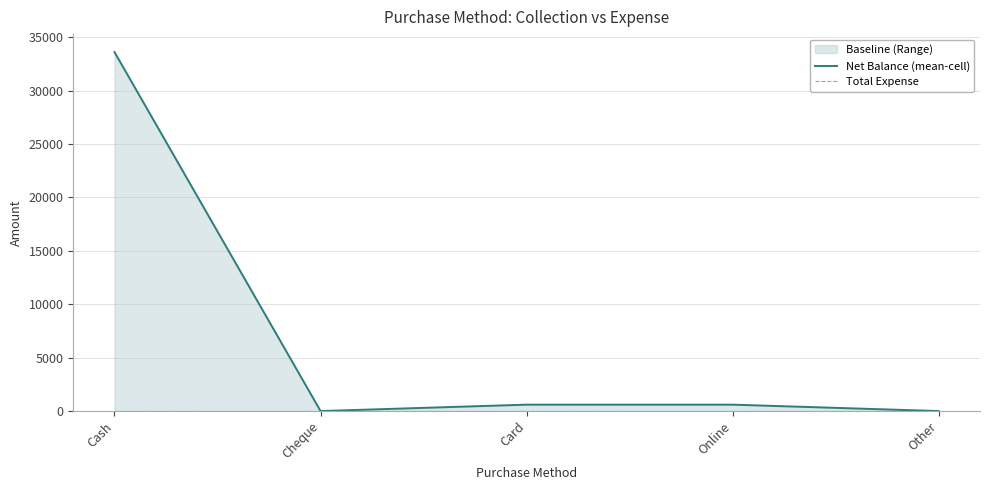

Where does the Net Balance (mean-cell) series first go above 600?

Cash